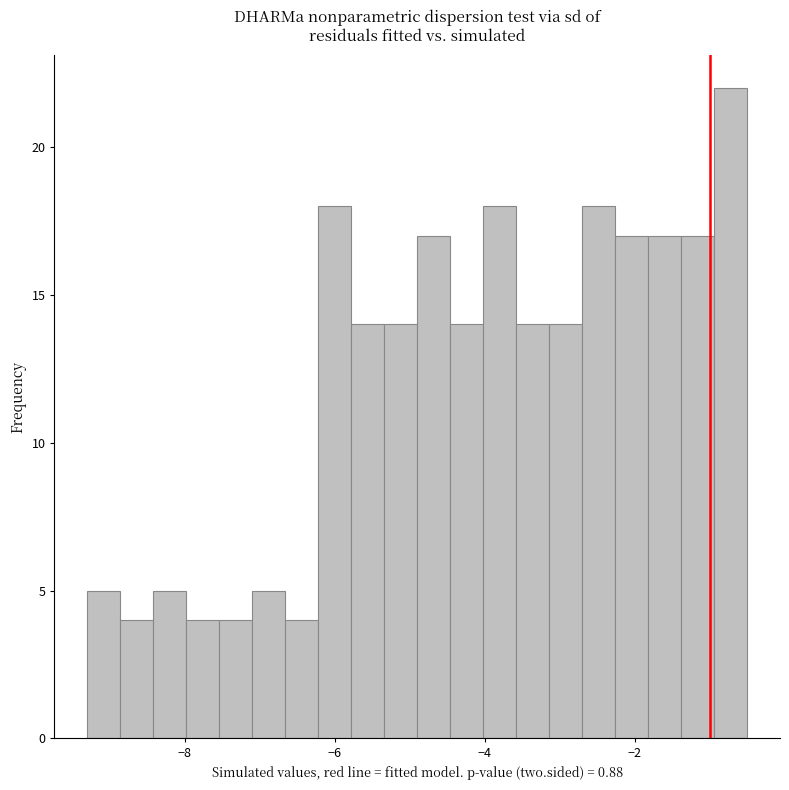

Read against the x-axis, roughly where is the centre of the tallest bar?

-0.8